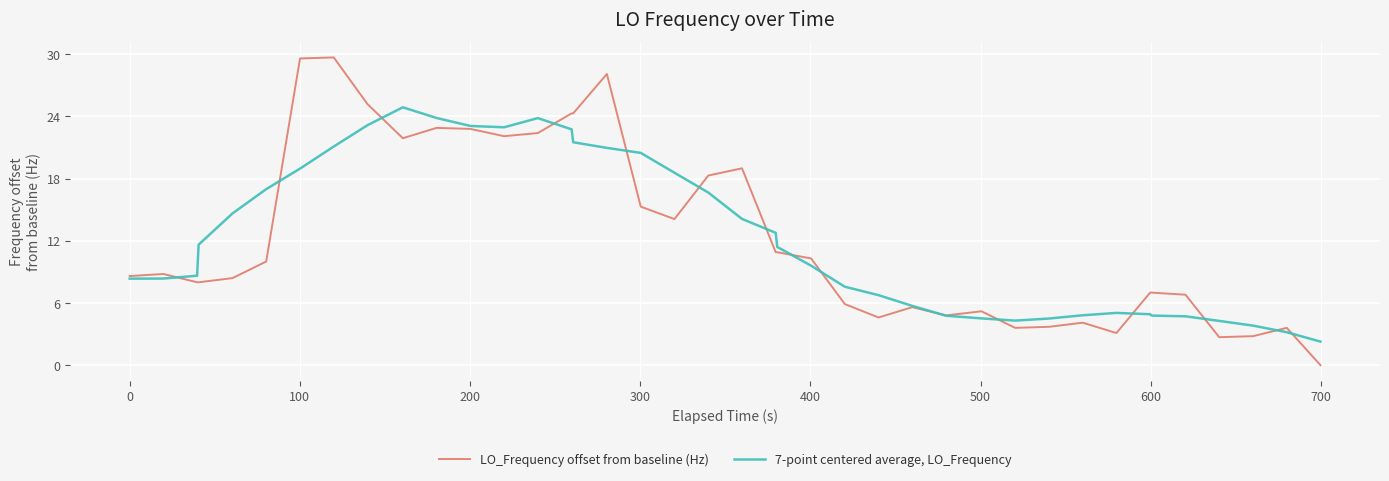

What is the lowest value of the 7-point centered average, LO_Frequency series?

2.3